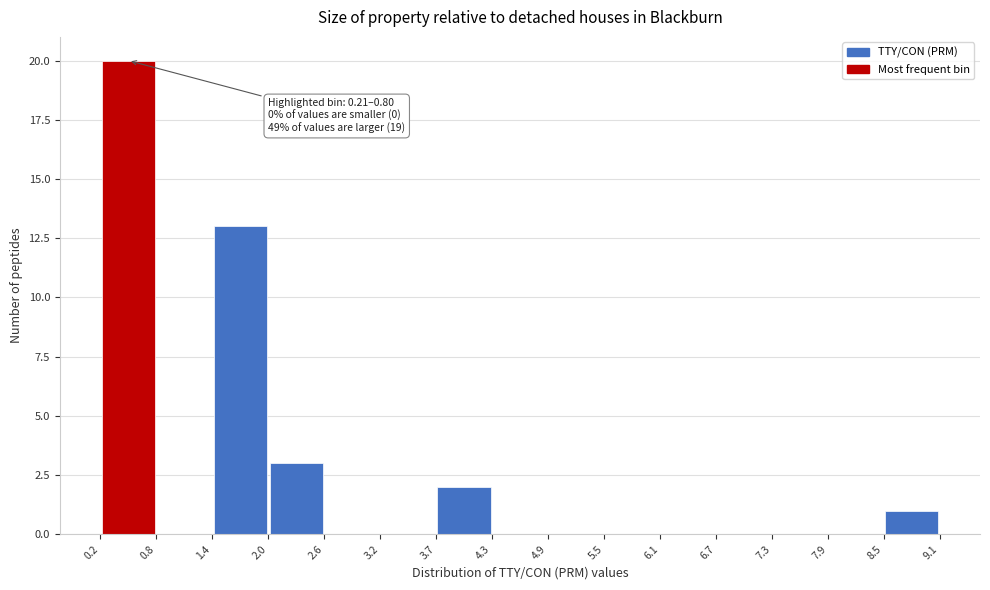

Over which range of the x-axis is the bar tallest?

0.2 to 0.8